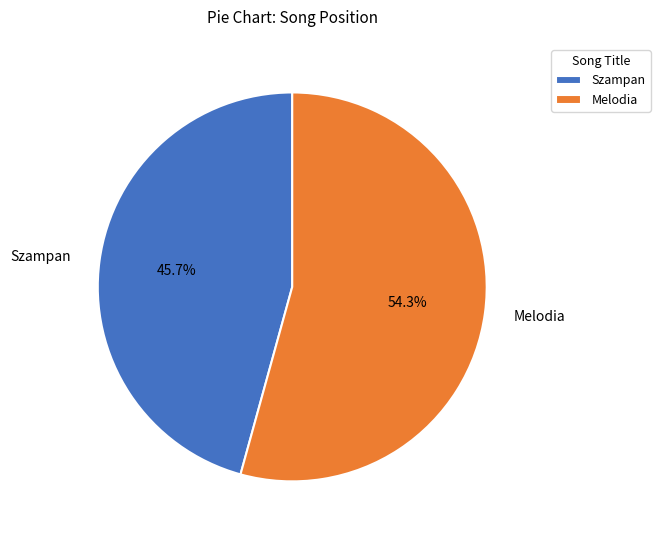

True or false: Melodia accounts for 54% of the total.

True